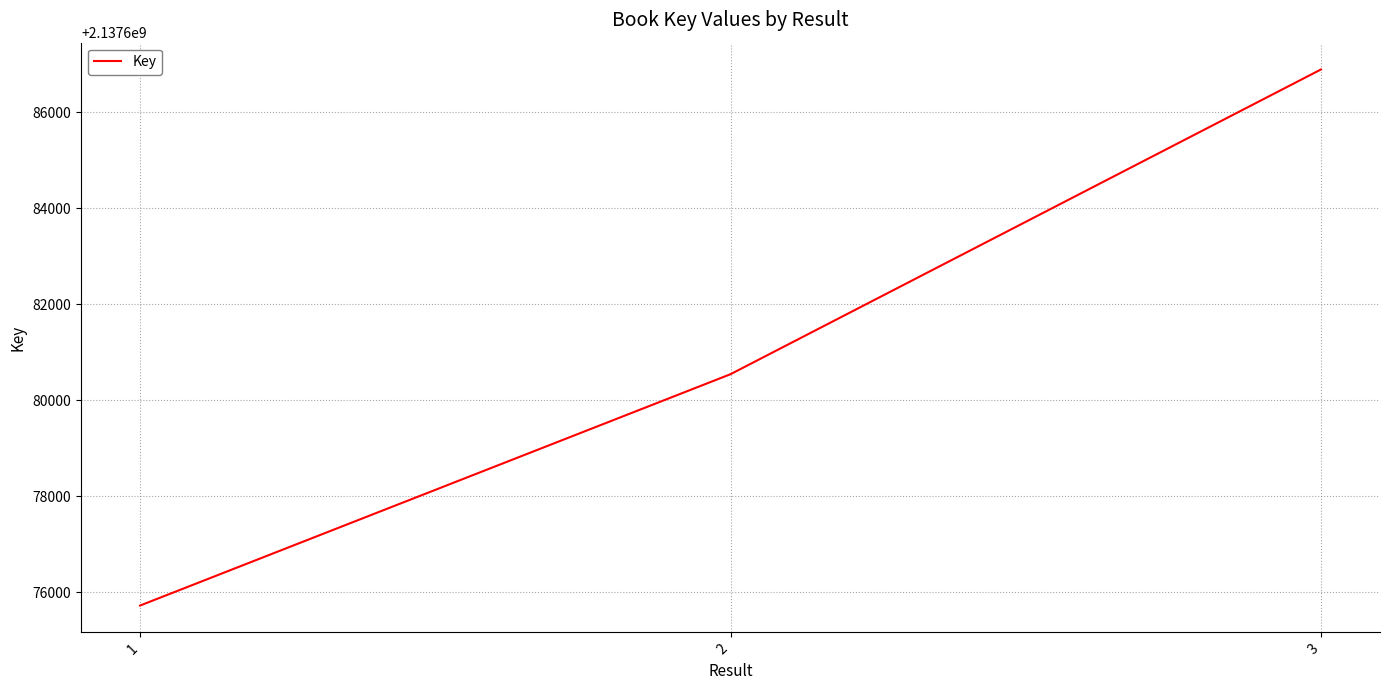

Between 2 and 3, which is larger?

3